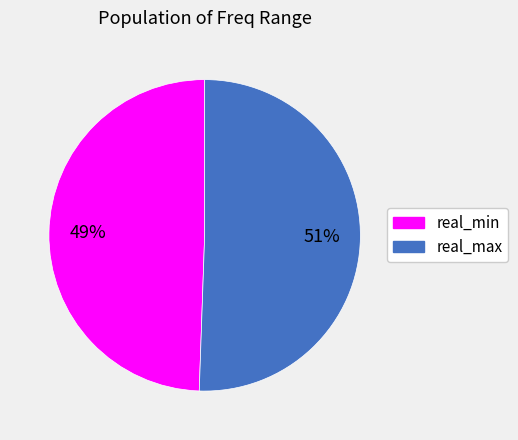

Does any single category account for the majority?

Yes